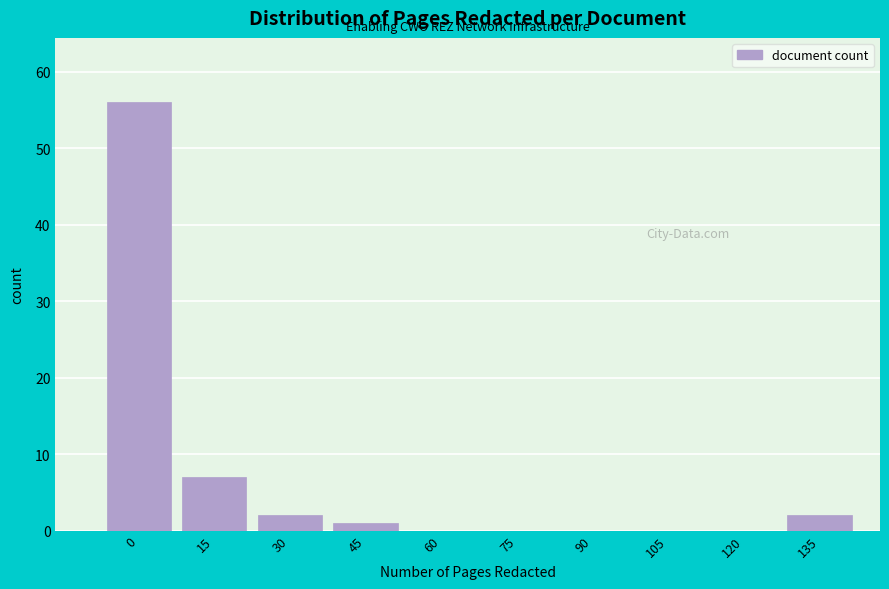

Reading left to right, transcribe all the data shown in this chart.

0=56	15=7	30=2	45=1	60=0	75=0	90=0	105=0	120=0	135=2